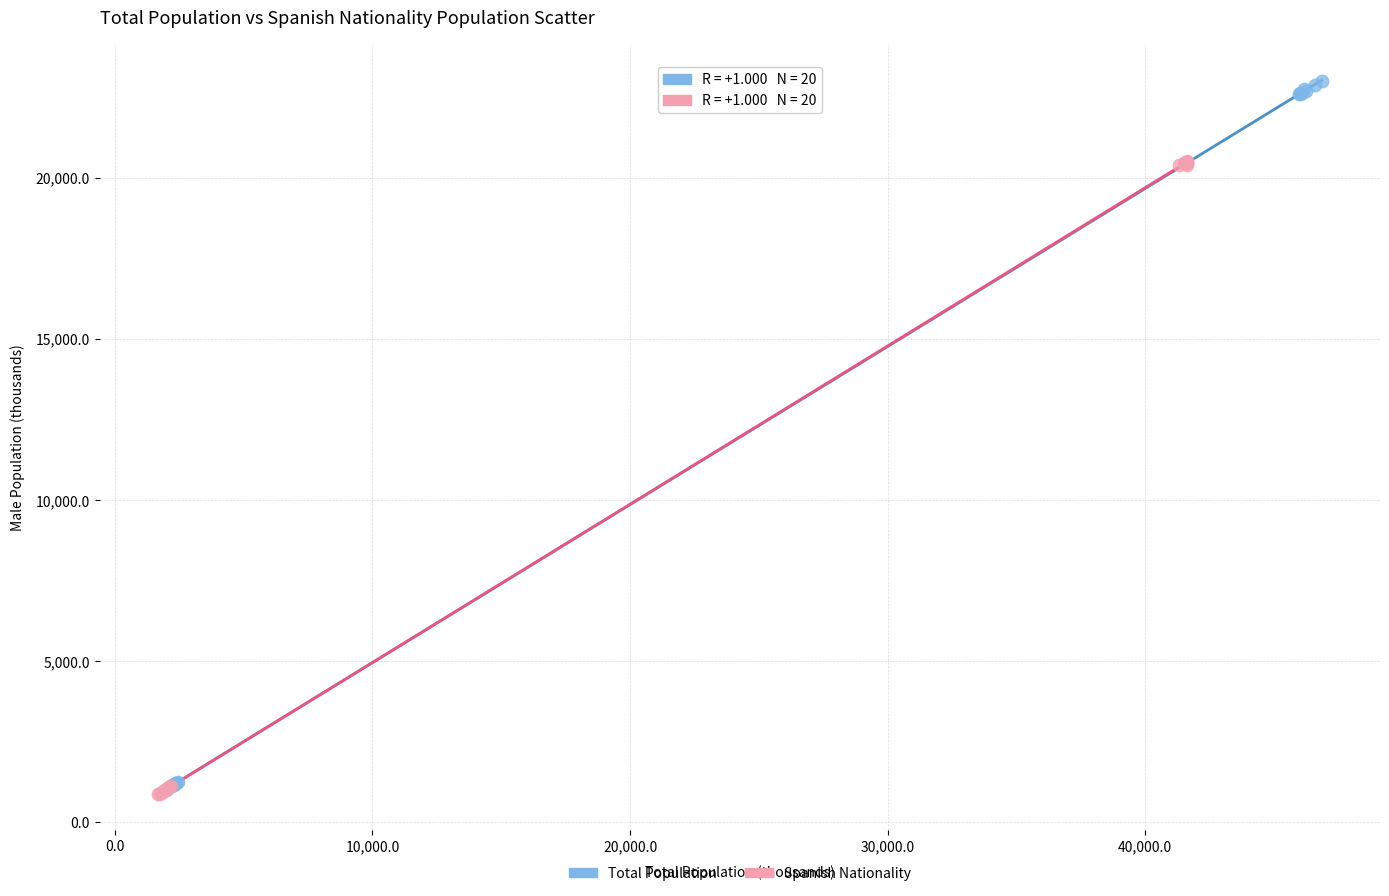

Which series reaches the maximum Y coordinate?

Total Population